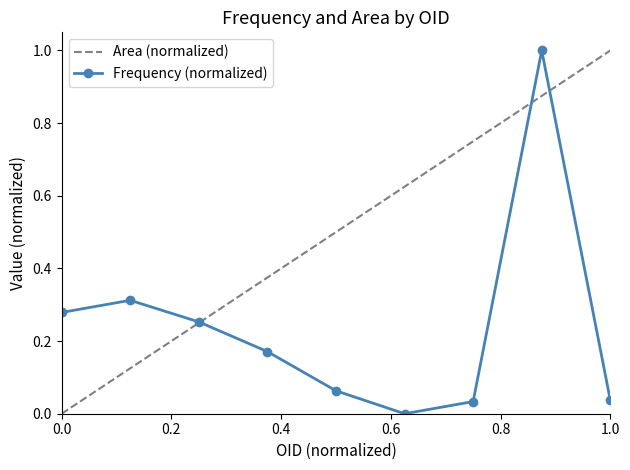

In Frequency (normalized), how many points are higher than both neighbors (excluding endpoints)?

2